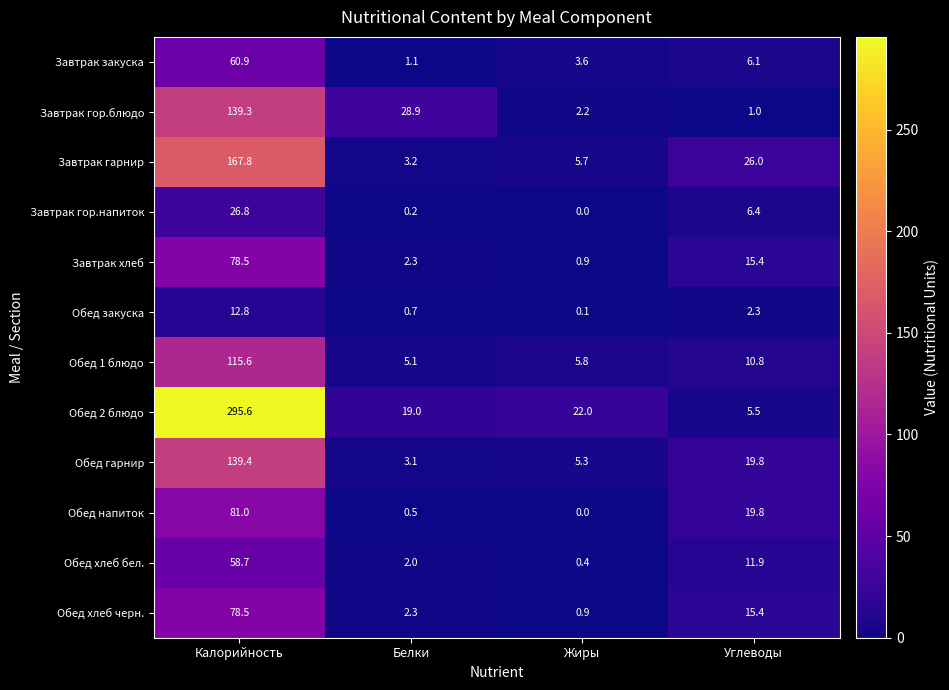

List the labels in order of Обед напиток value, largest first.

Калорийность, Углеводы, Белки, Жиры